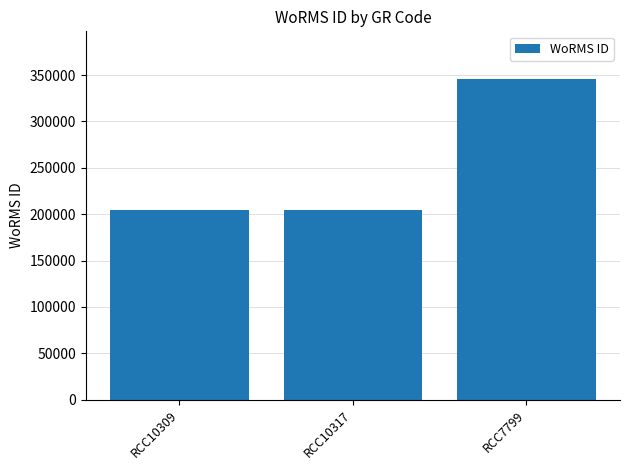

Which label corresponds to the largest value in the chart?

RCC7799